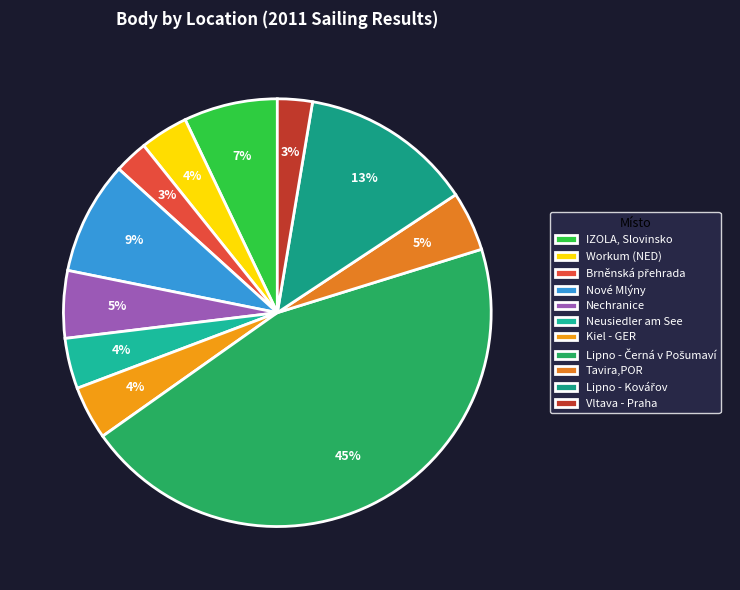

Rank the categories by value from lowest to highest.

Brněnská přehrada, Vltava - Praha, Workum (NED), Neusiedler am See, Kiel - GER, Tavira,POR, Nechranice, IZOLA, Slovinsko, Nové Mlýny, Lipno - Kovářov, Lipno - Černá v Pošumaví